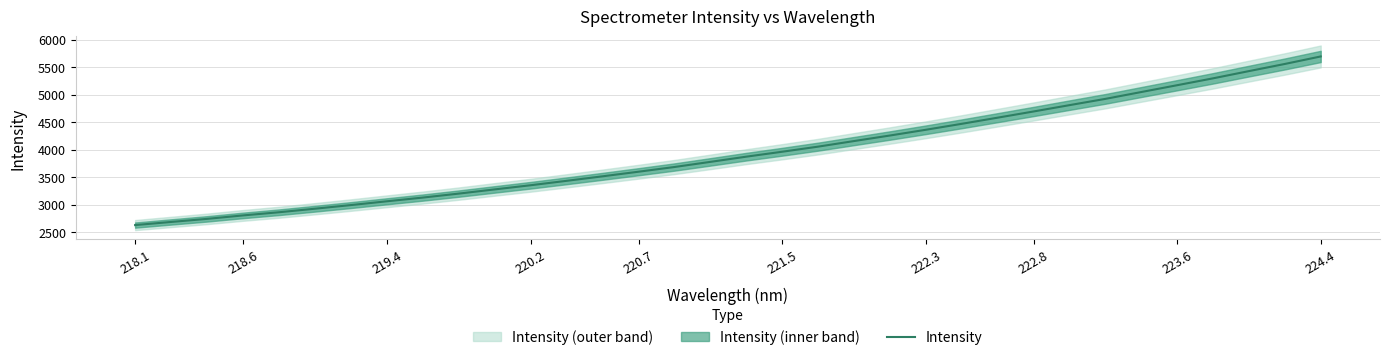

What is the maximum value for Intensity?

5694.6